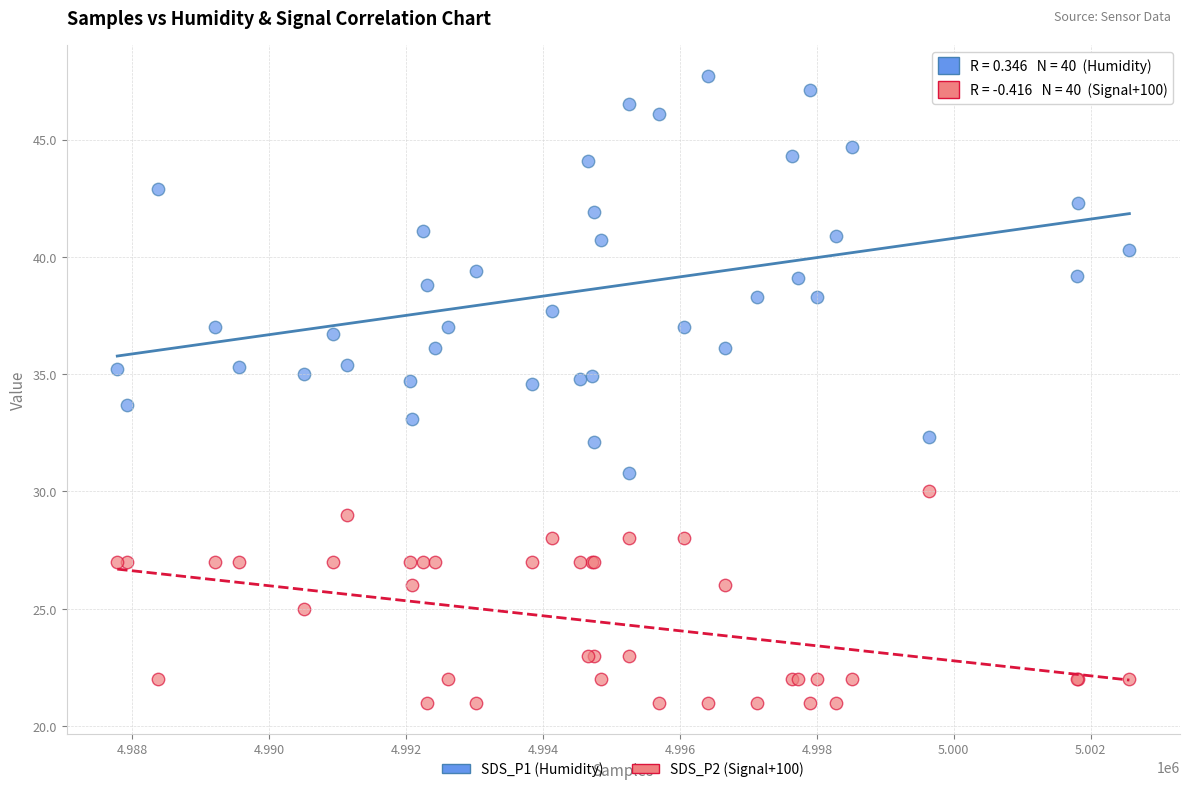

Which series reaches the minimum Y coordinate?

SDS_P2 (Signal+100)